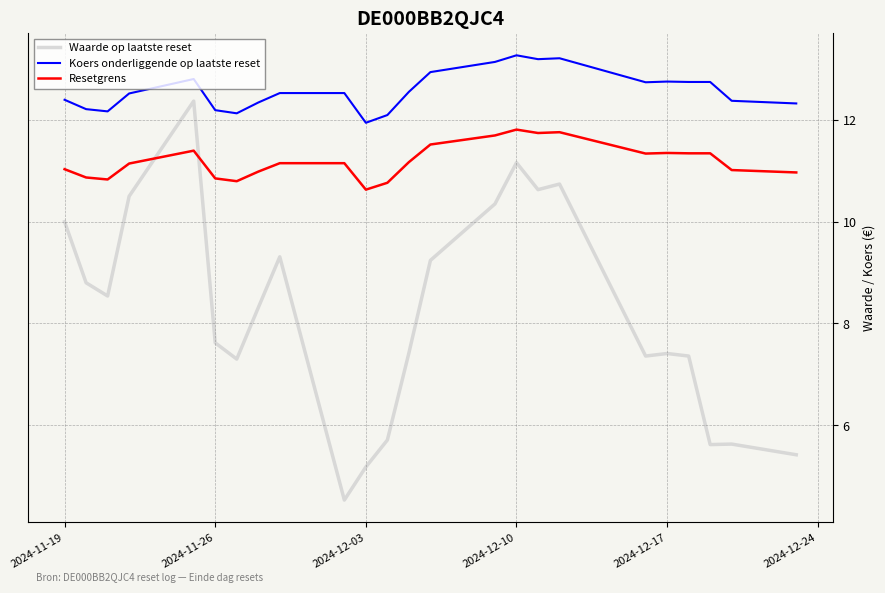

Which series has the largest total across all categories?

Koers onderliggende op laatste reset